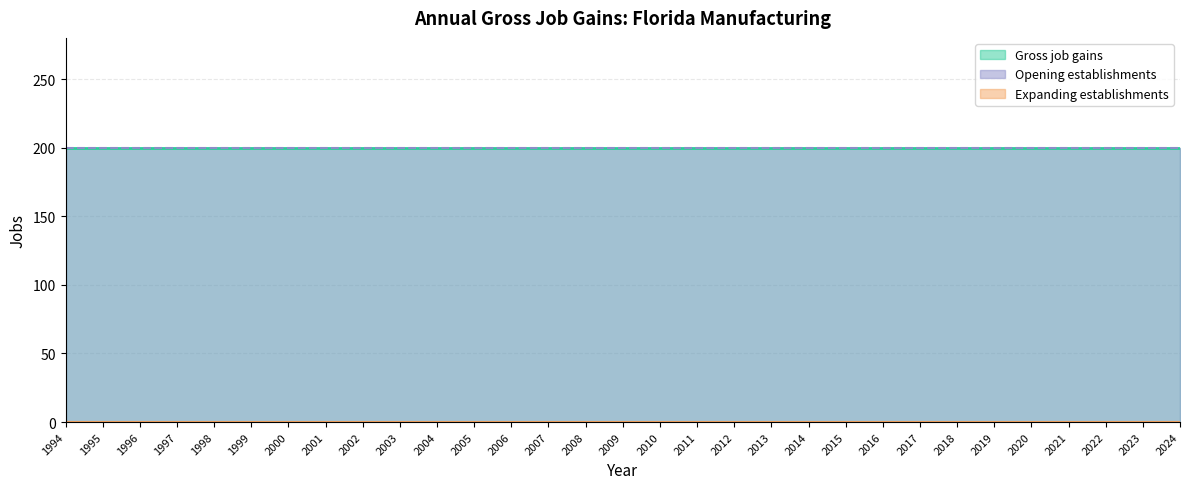

At 2013, list the series in order from largest to smallest.

Gross job gains, Opening establishments, Expanding establishments